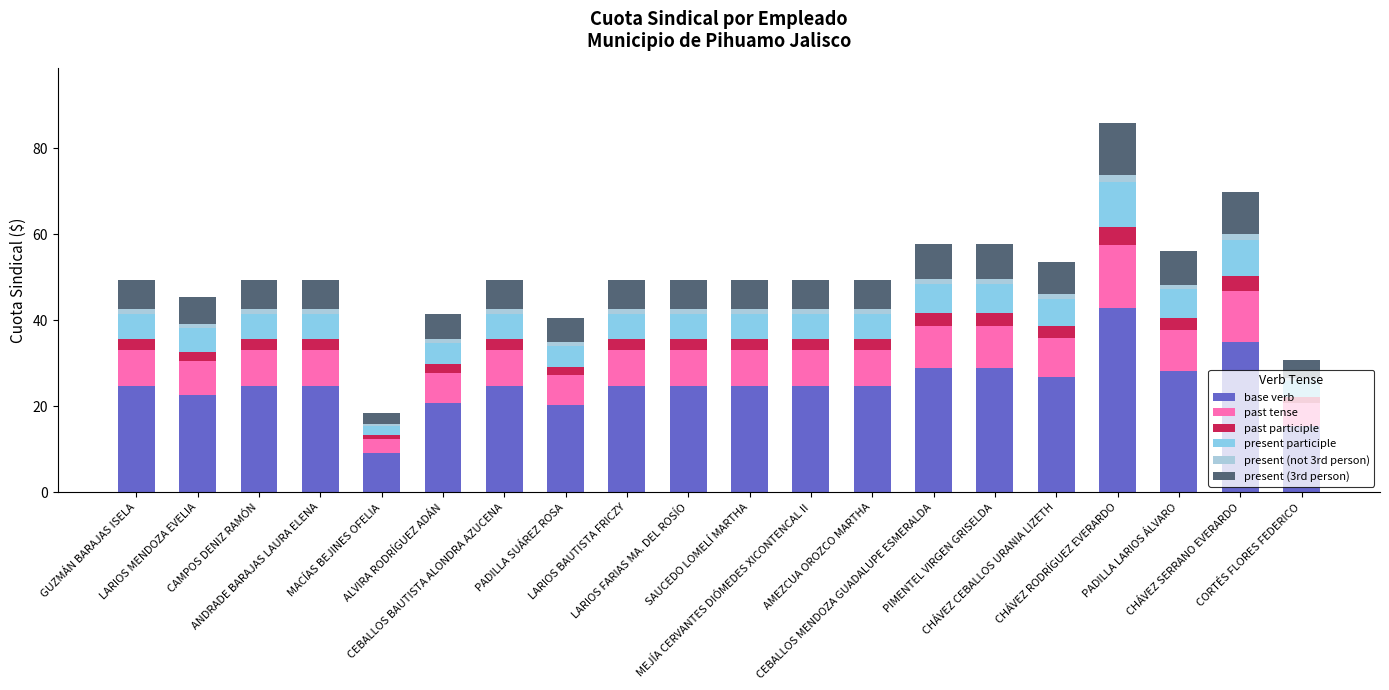

How many data points in base verb are above 24?

15